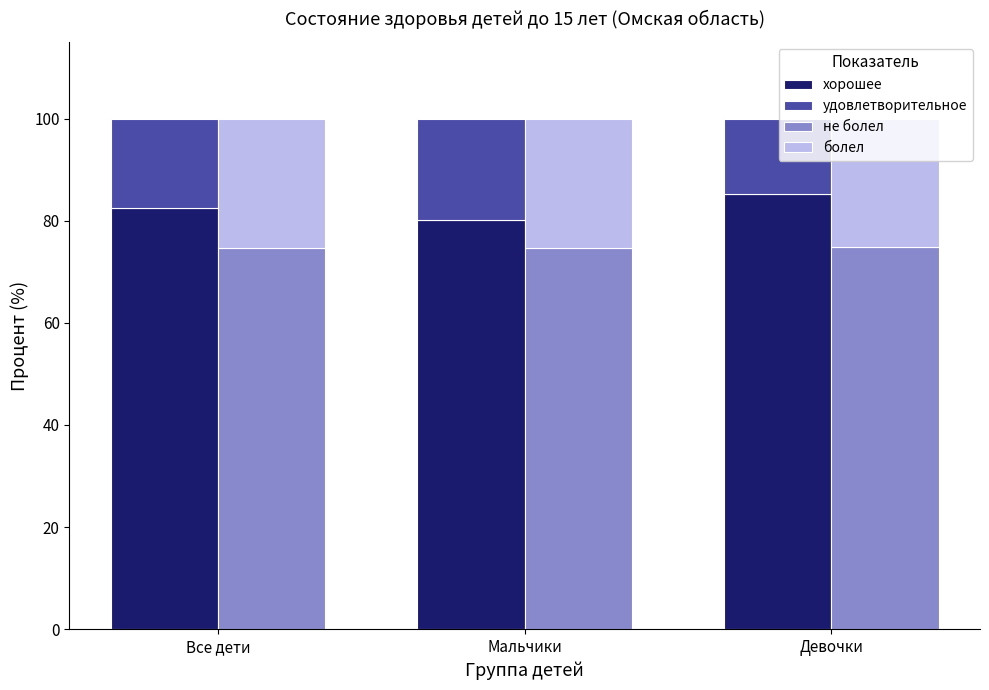

What is the total value across all series at Все дети?

200.0